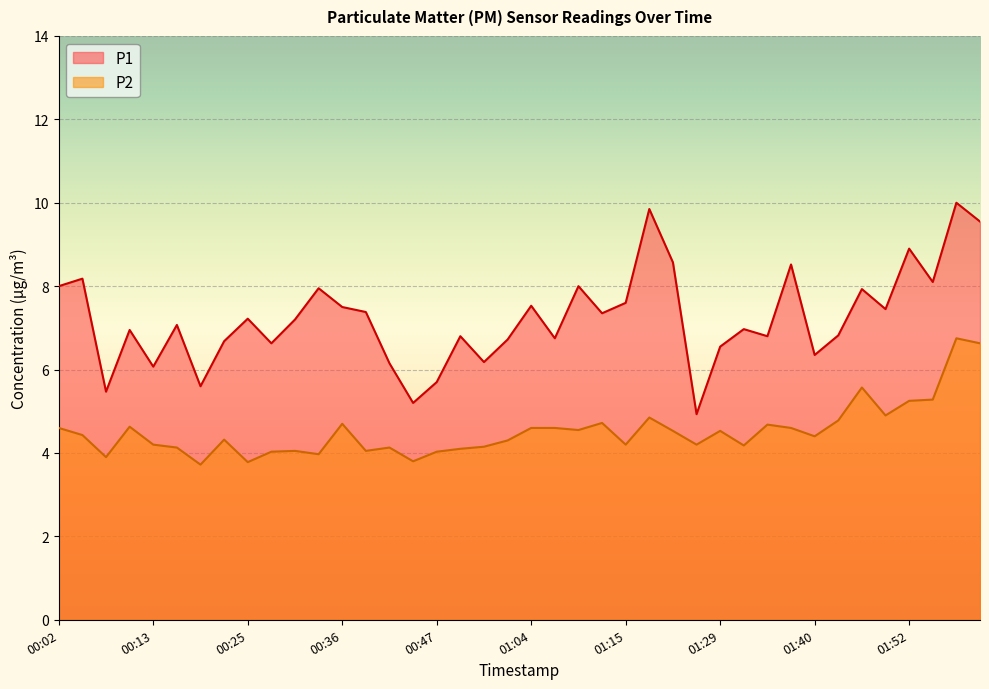

Reading left to right, transcribe all the data shown in this chart.

P1: 8.0	8.2	5.5	7.0	6.1	7.1	5.6	6.7	7.2	6.6	7.2	8.0	7.5	7.4	6.2	5.2	5.7	6.8	6.2	6.7	7.5	6.8	8.0	7.3	7.6	9.8	8.6	4.9	6.5	7.0	6.8	8.5	6.3	6.8	7.9	7.5	8.9	8.1	10.0	9.6
P2: 4.6	4.4	3.9	4.6	4.2	4.1	3.7	4.3	3.8	4.0	4.0	4.0	4.7	4.0	4.1	3.8	4.0	4.1	4.2	4.3	4.6	4.6	4.5	4.7	4.2	4.8	4.5	4.2	4.5	4.2	4.7	4.6	4.4	4.8	5.6	4.9	5.2	5.3	6.8	6.6